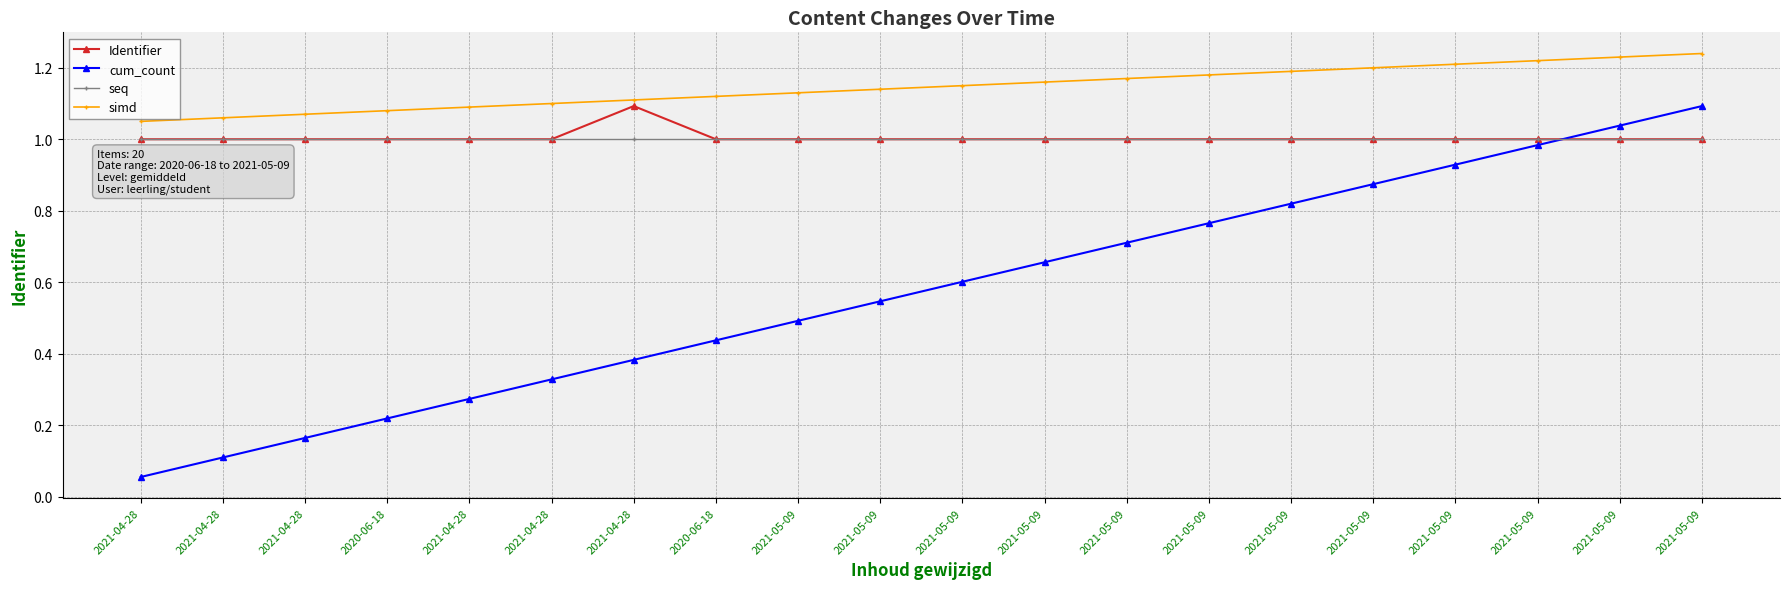

What is the value of the seq point at the 20th from the left?

1.0